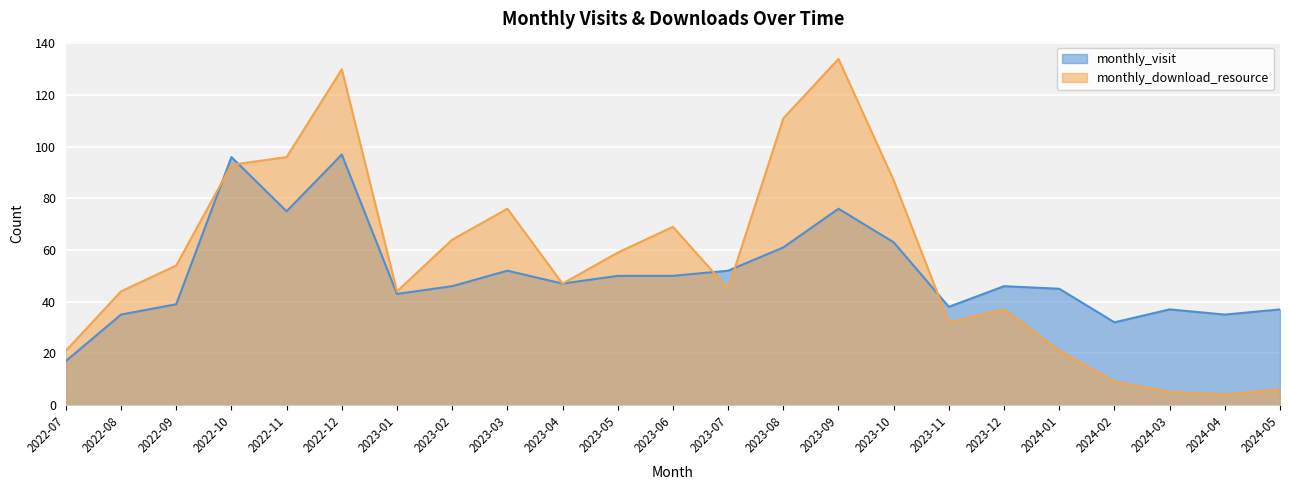

Is it true that monthly_download_resource equals 36 at 2022-07?

False